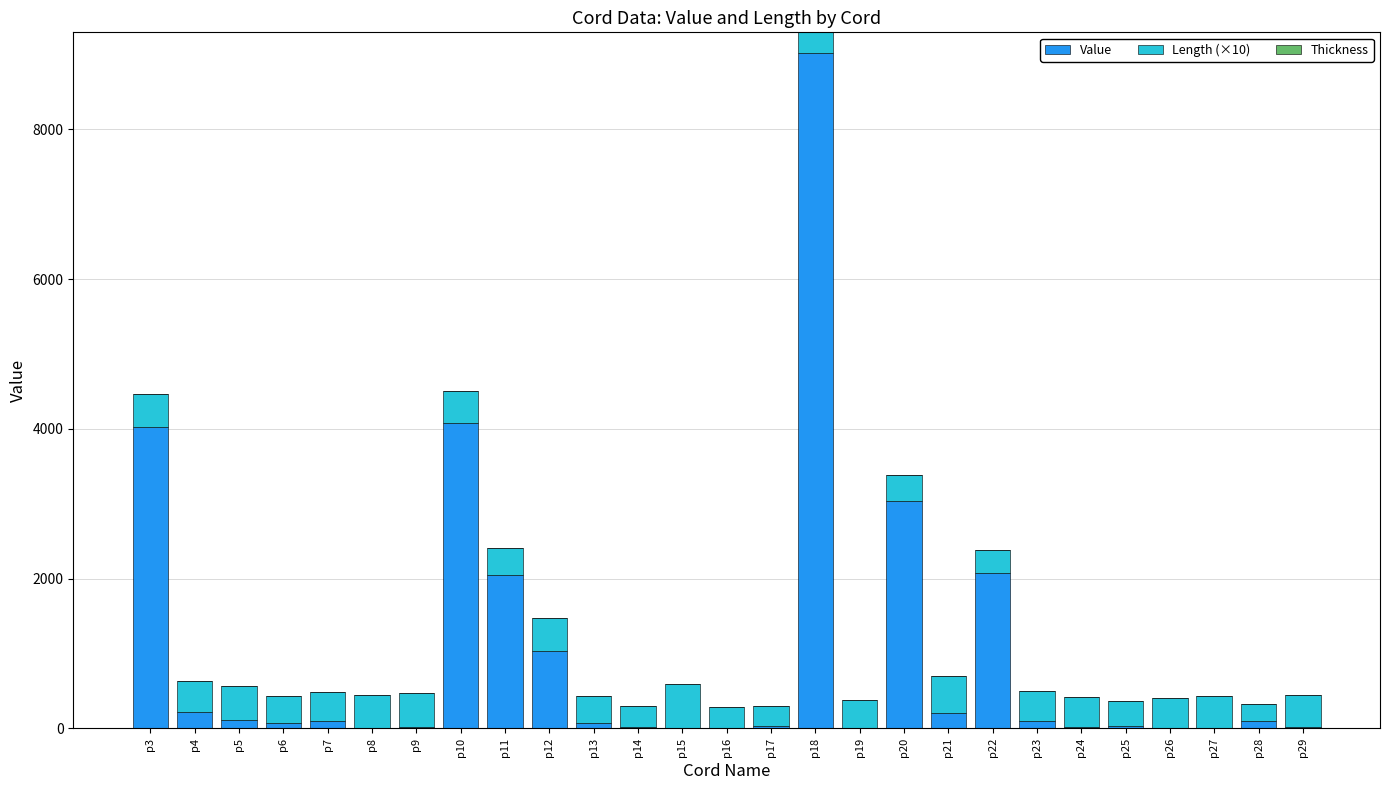

The value of Value at p22 is 2073. True or false?

True